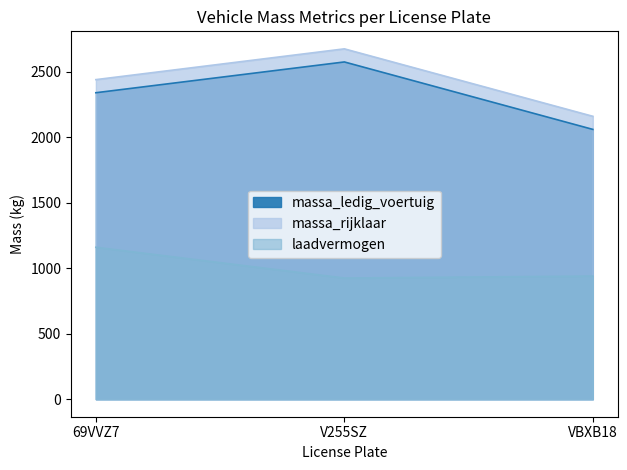

What is the value of the massa_ledig_voertuig point at the 1st from the left?

2340